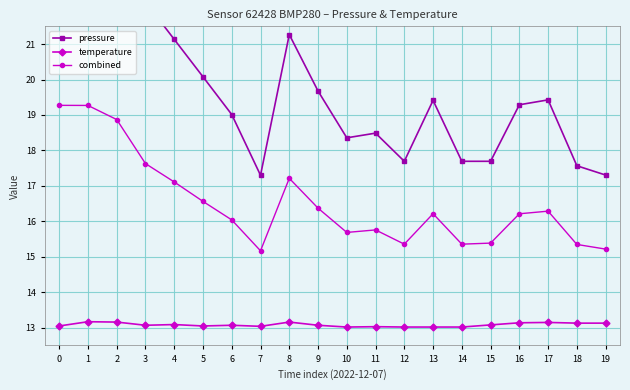

List the series in order of their overall mean, lowest first.

temperature, combined, pressure